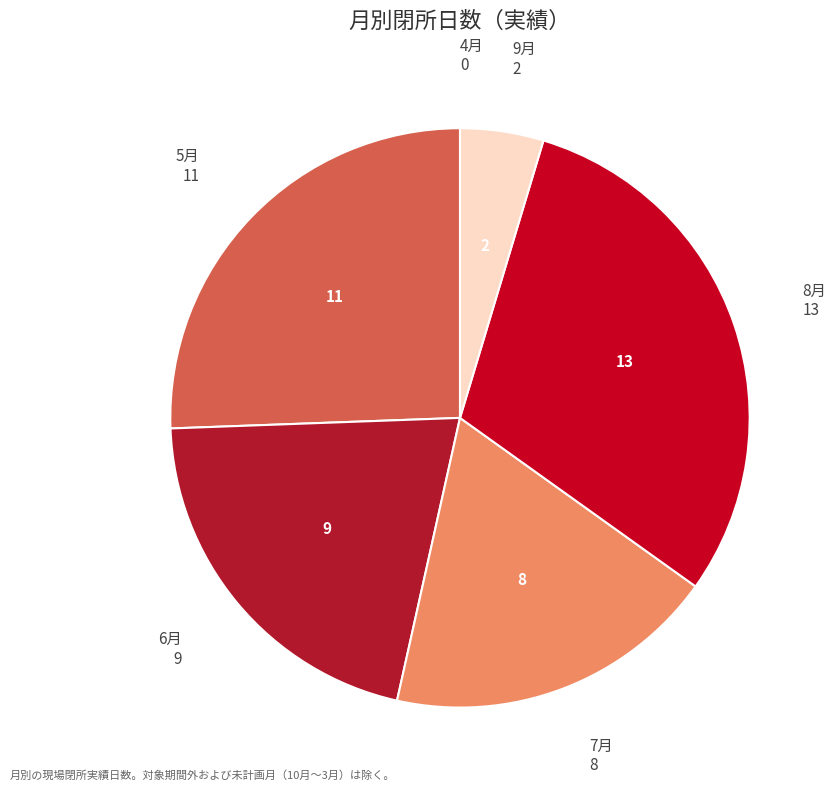

True or false: 5月 accounts for 14% of the total.

False